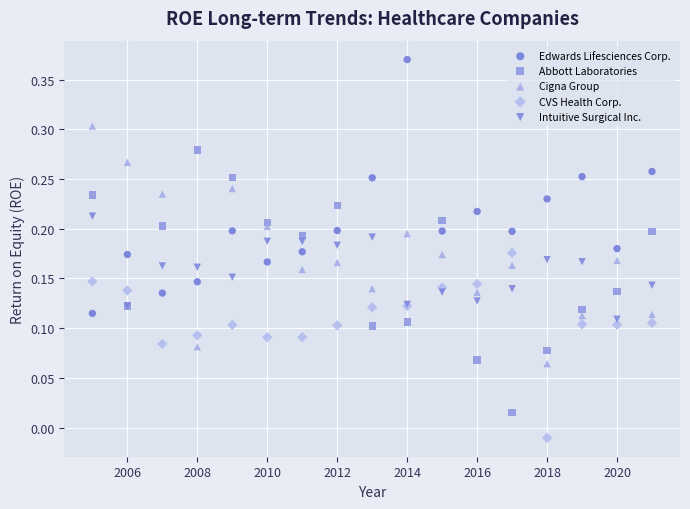

What are all the series names shown in the legend?

Edwards Lifesciences Corp., Abbott Laboratories, Cigna Group, CVS Health Corp., Intuitive Surgical Inc.